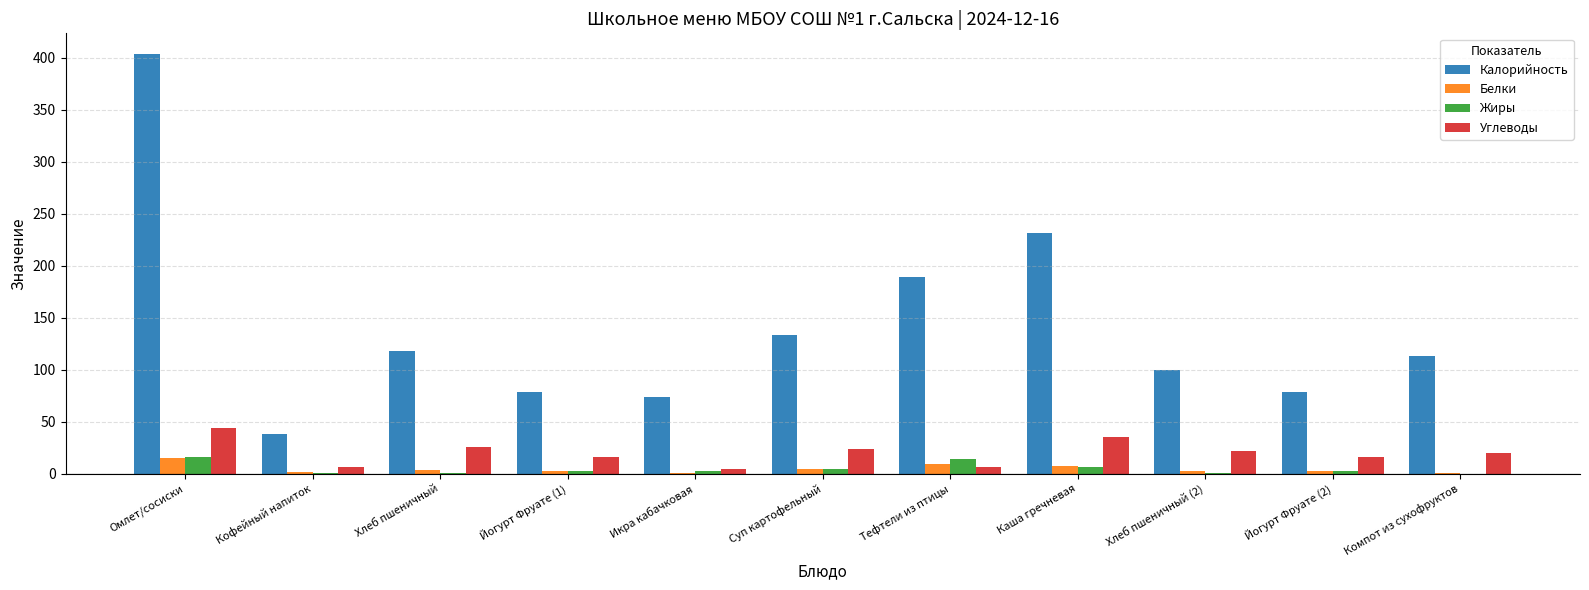

What are all the series names shown in the legend?

Калорийность, Белки, Жиры, Углеводы